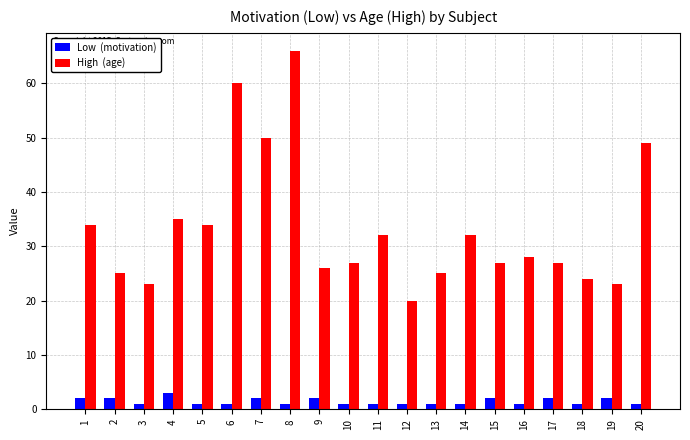

What is the maximum value shown in the chart?

66